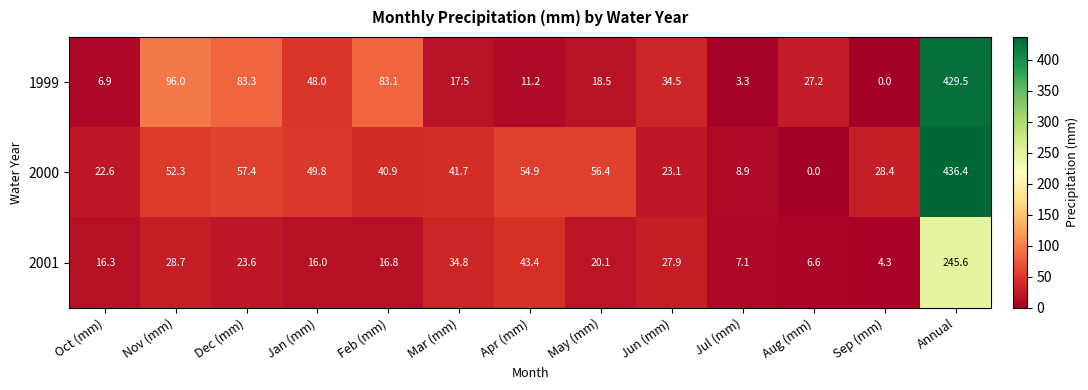

What is the average value of the 2001 series?

37.8